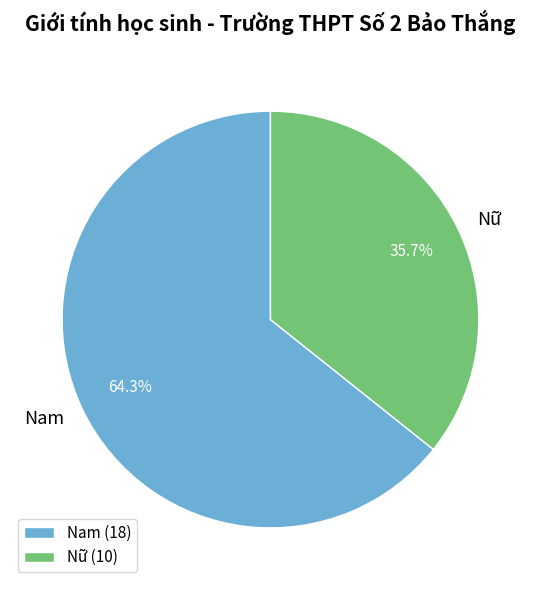

The Nam slice represents 64% of the pie. True or false?

True